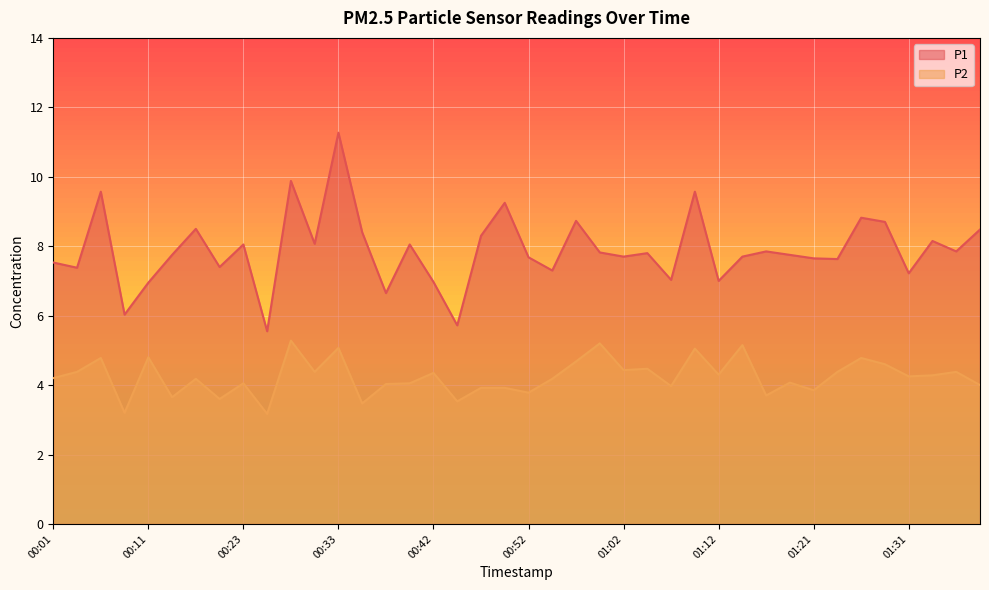

True or false: P2 has more than 1 points higher than both neighbors.

True